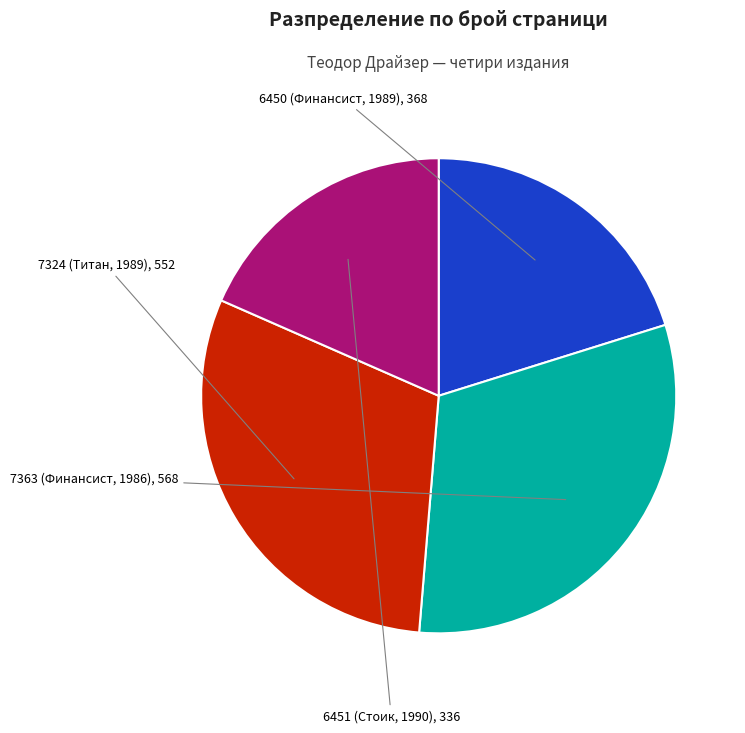

Does any single category account for the majority?

No